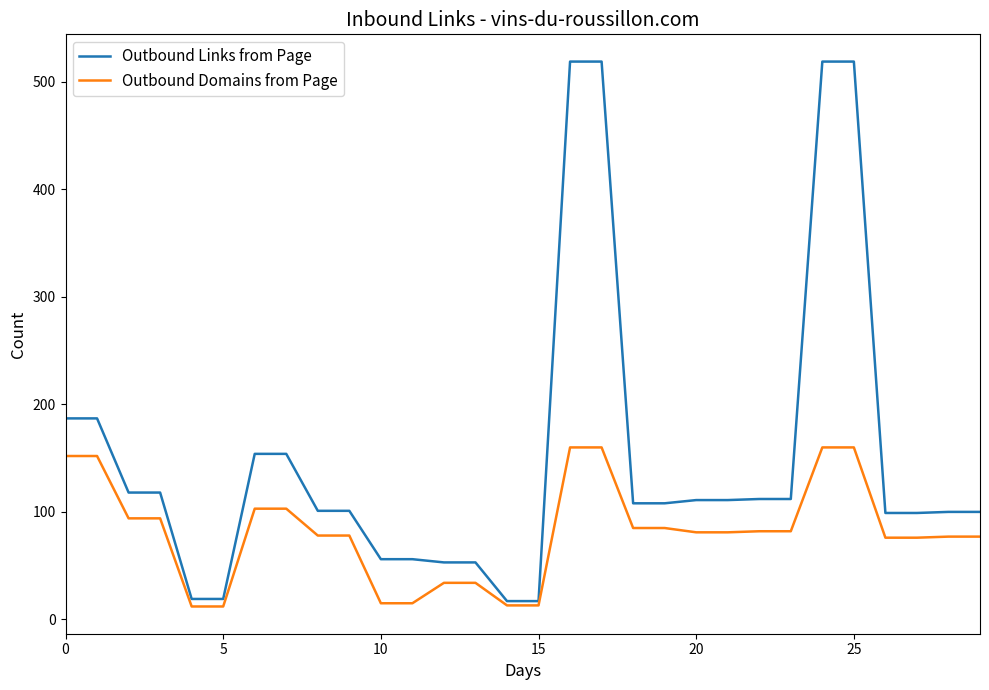

List the series in order of their overall mean, lowest first.

Outbound Domains from Page, Outbound Links from Page